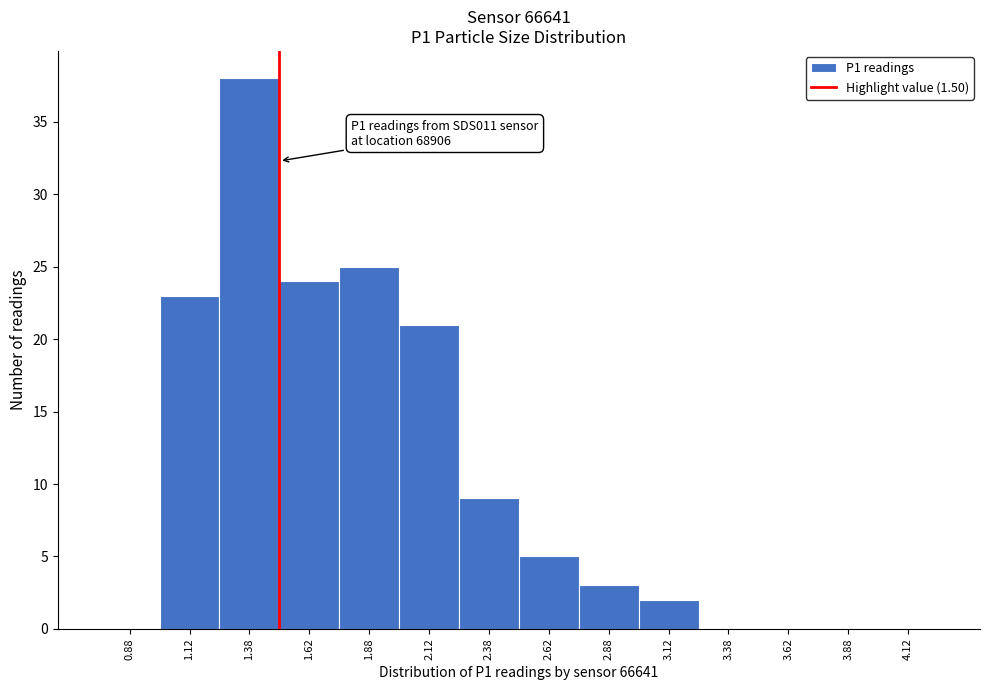

Over which range of the x-axis is the bar tallest?

1.25 to 1.50